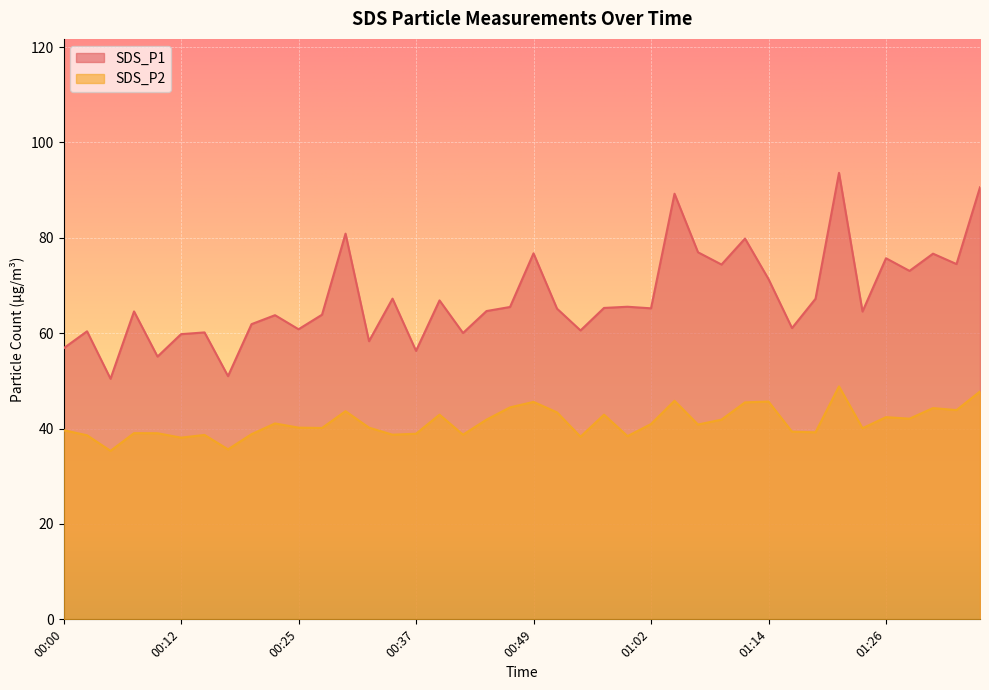

What is the difference between the SDS_P2 values at 01:04 and 00:15?

7.2